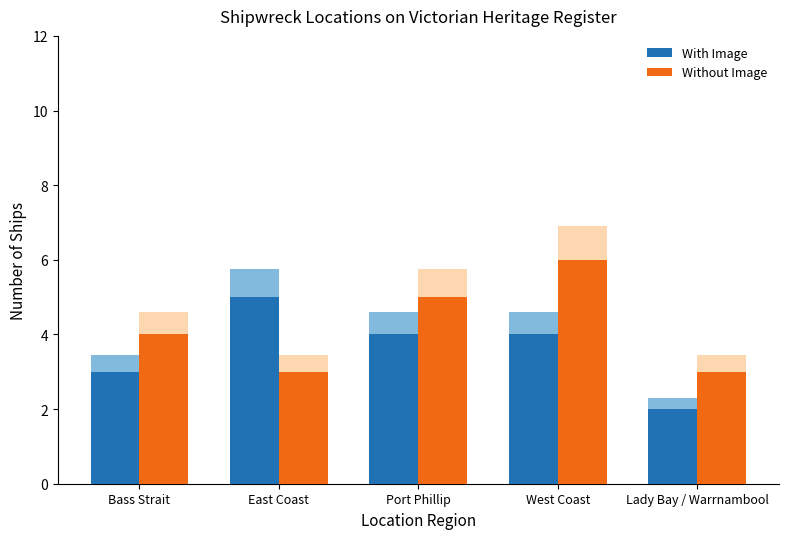

Rank the series at West Coast from lowest to highest value.

With Image, Without Image